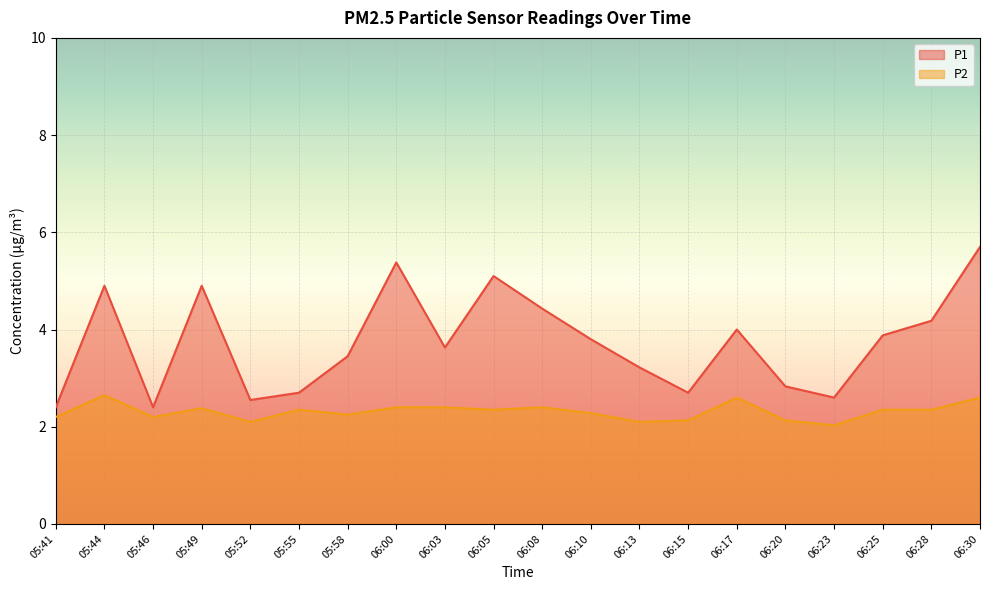

At which category does P1 reach its first local valley?

05:46